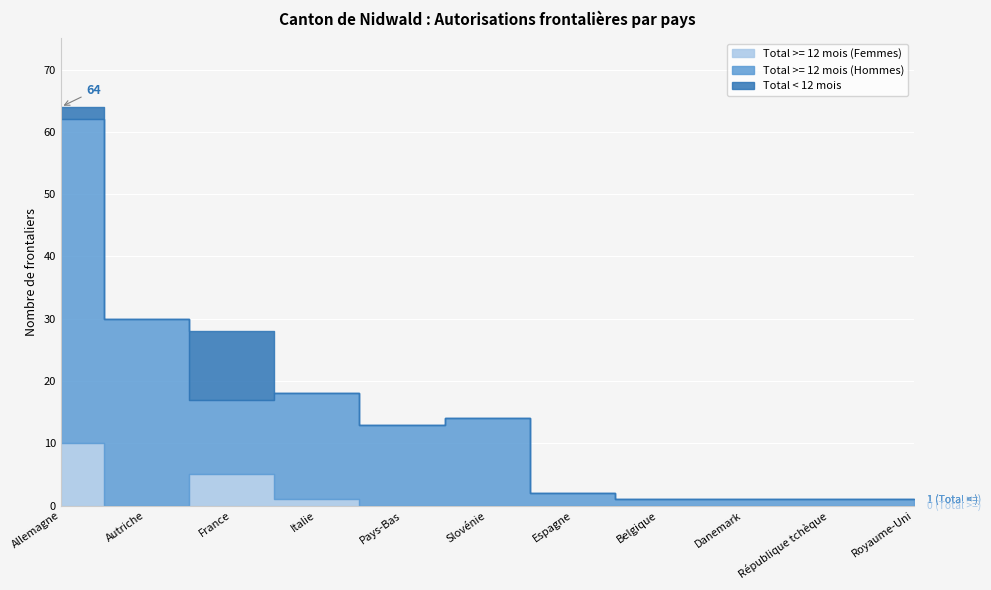

What is the difference between the maximum and minimum values in the Total >= 12 mois (Femmes) series?

10